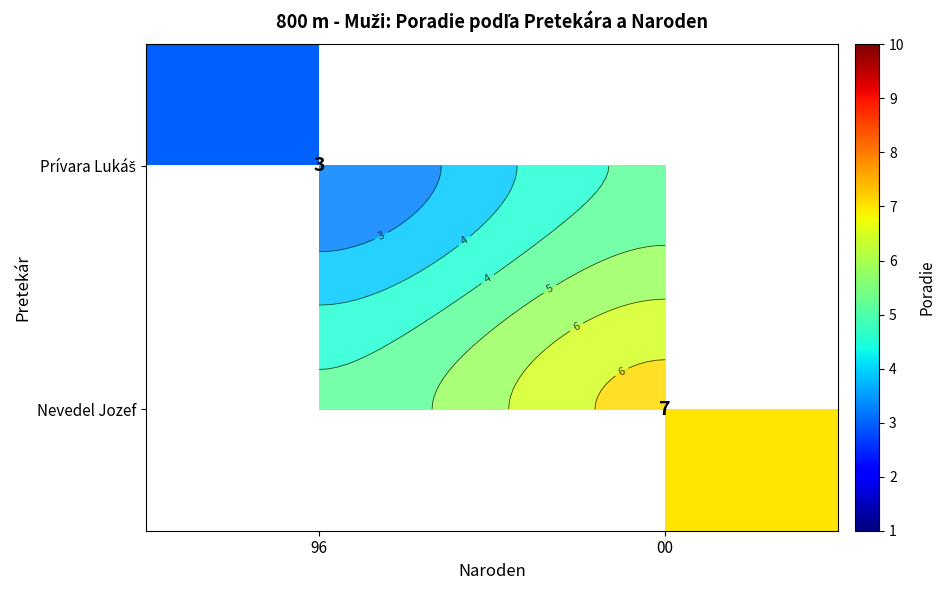

How many categories are shown in the chart?

2